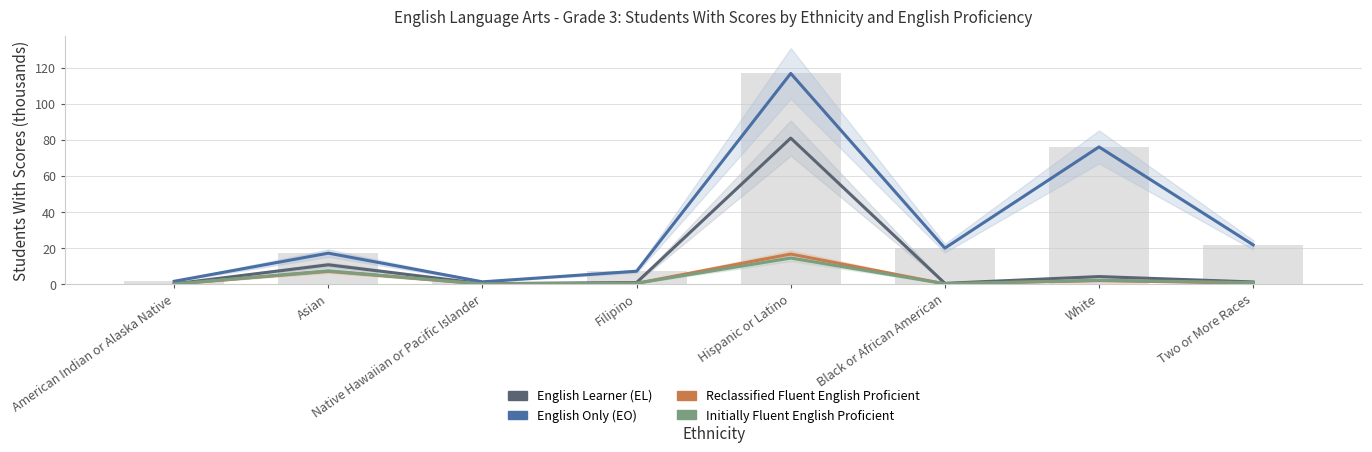

Which series changed the most between American Indian or Alaska Native and White?

English Only (EO)